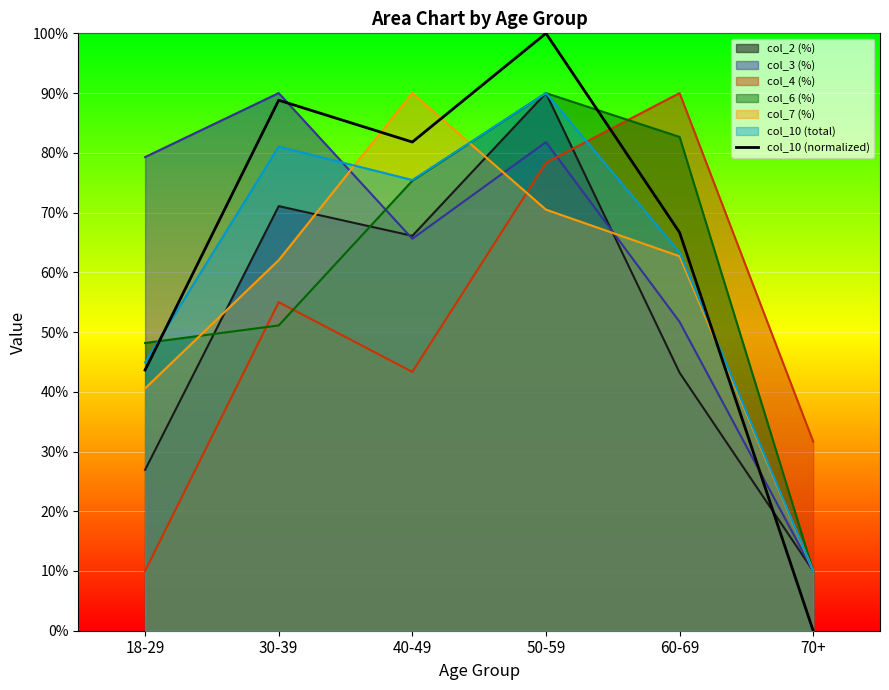

Reading right to left, transcribe all the data shown in this chart.

0.0	66.7	100.0	81.8	88.8	43.6